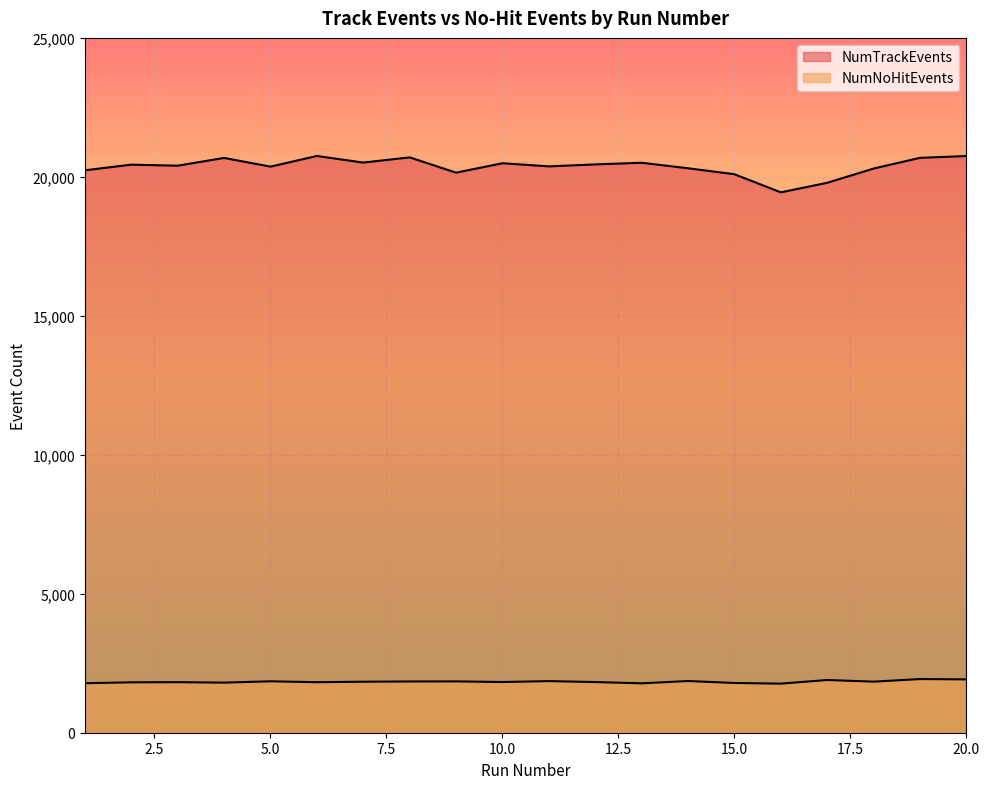

What is the difference between the maximum and minimum values in the NumNoHitEvents series?

165